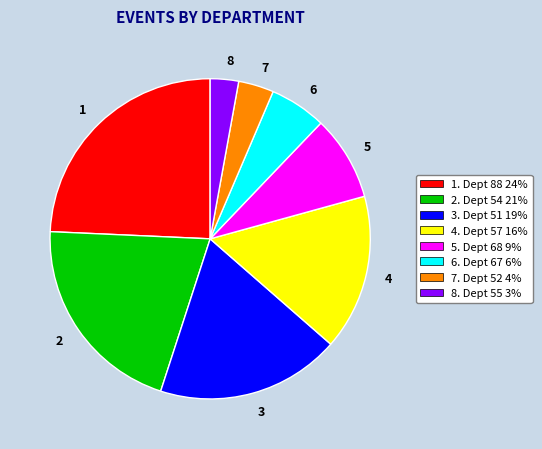

What is the smallest slice in the pie chart?

8